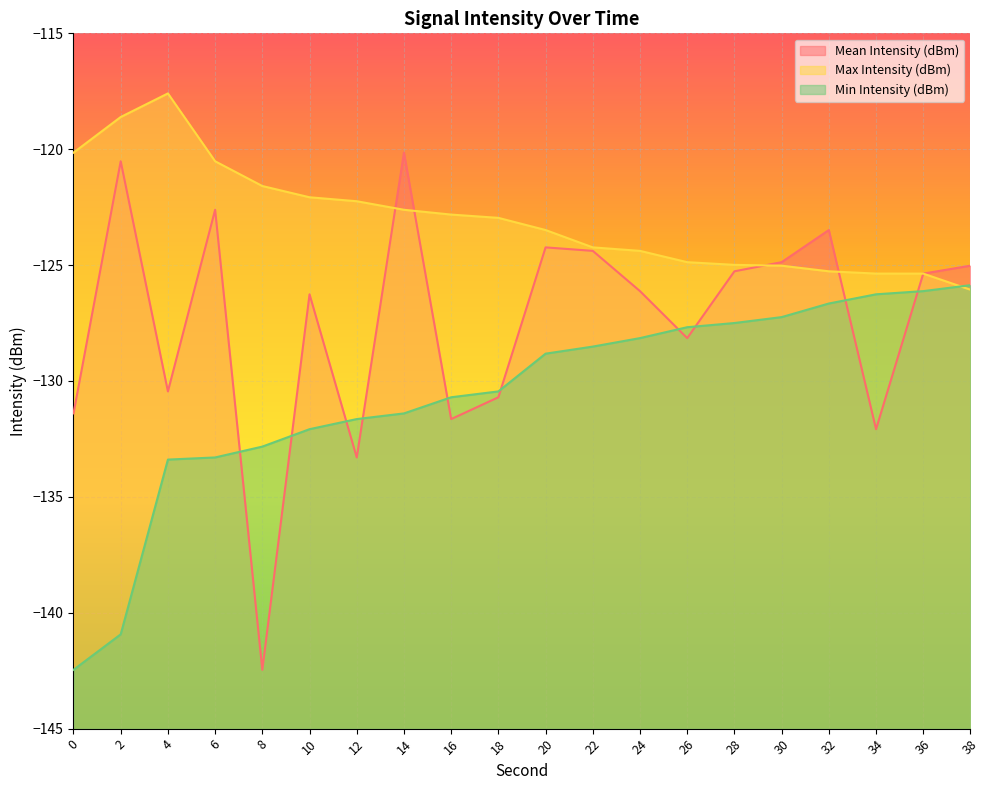

How many interior local peaks does the Mean Intensity (dBm) series have?

6